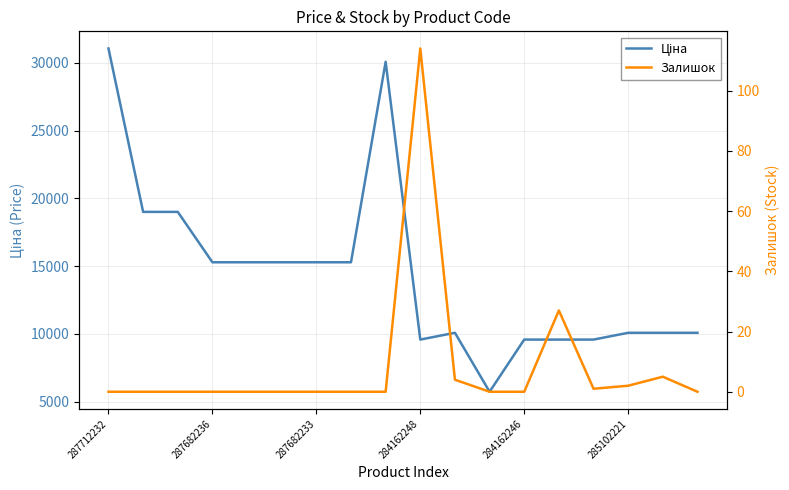

What is the greatest value displayed?

31058.4